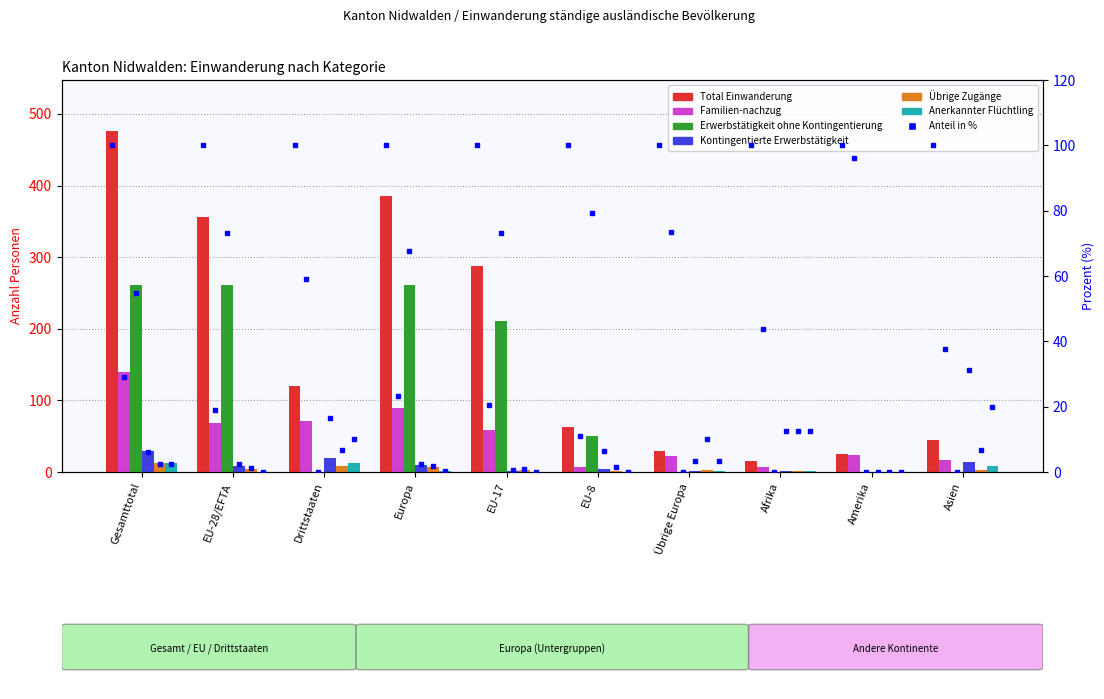

What is the label of the 1st bar from the right?

Asien